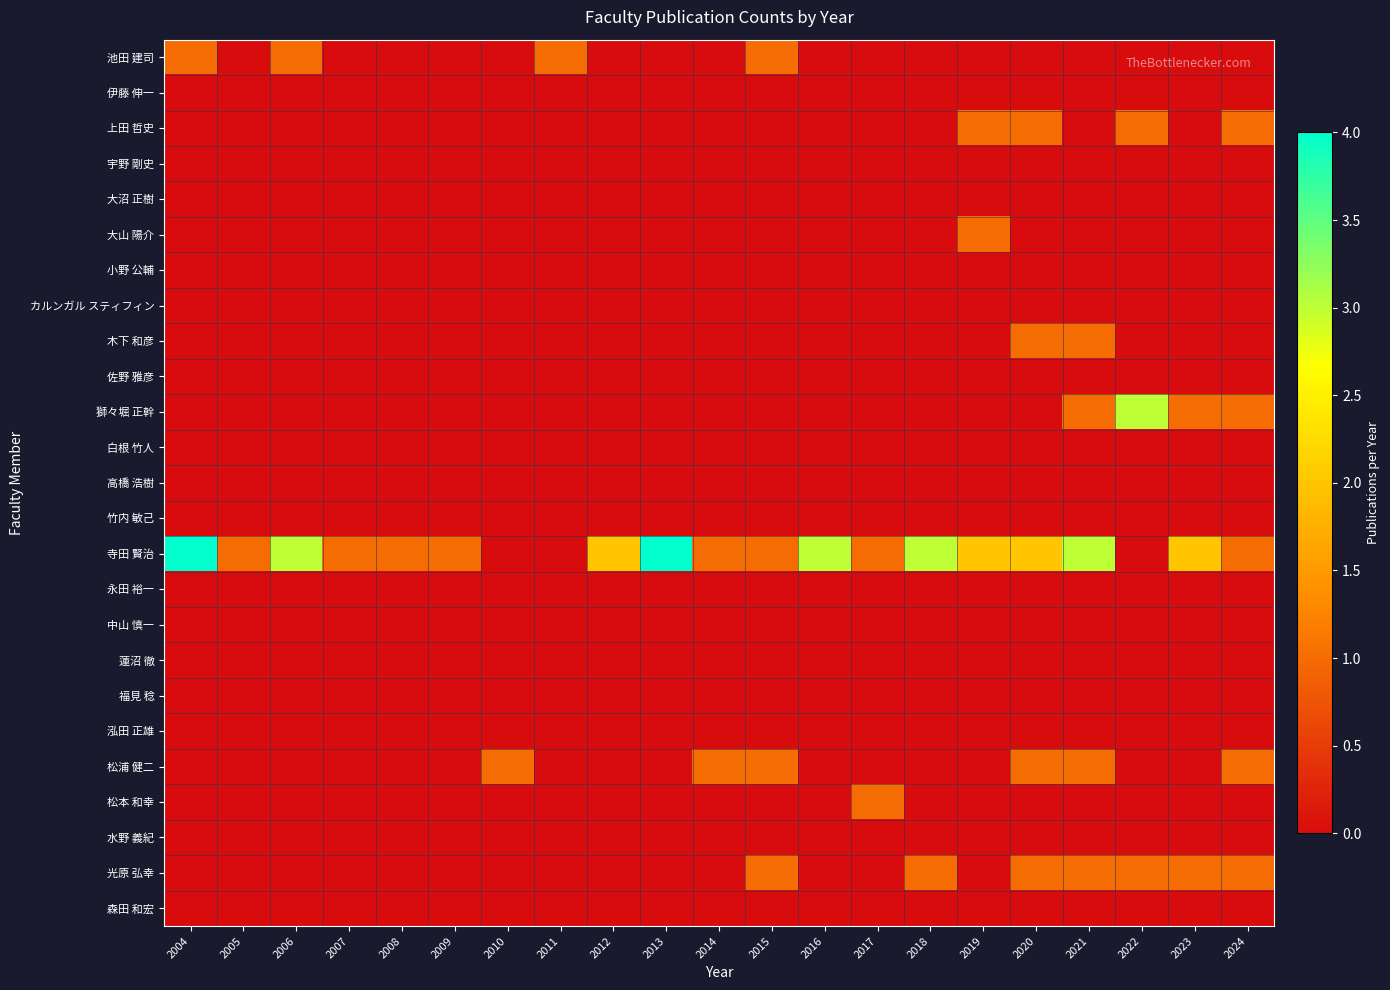

At which category is the sum across all series the highest?

2021